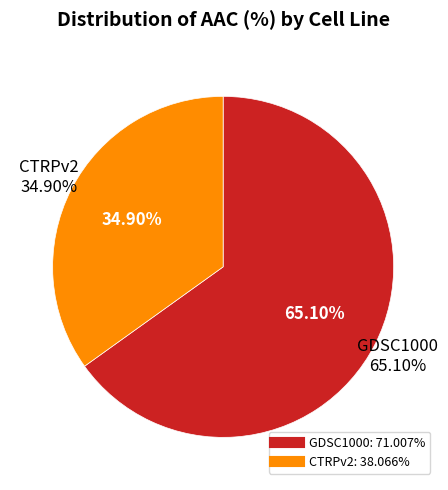

Which has a higher value, GDSC1000 or CTRPv2?

GDSC1000